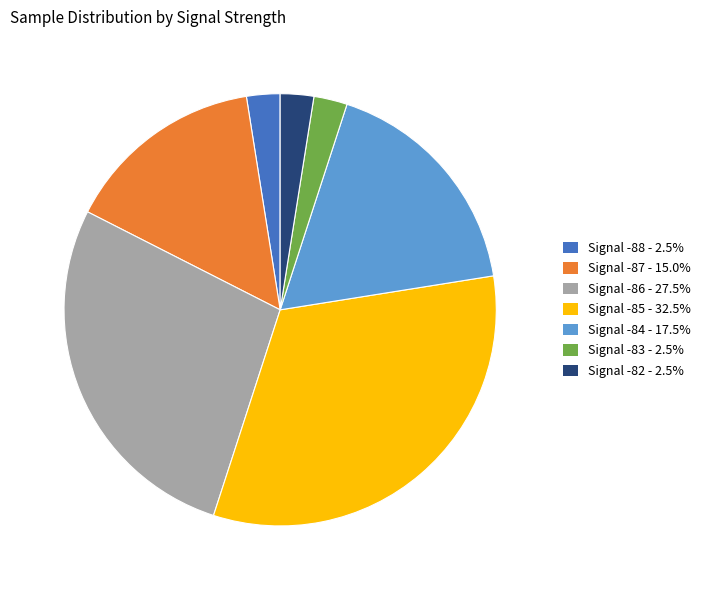

Is Signal -86 - 27.5% the majority of the pie?

No